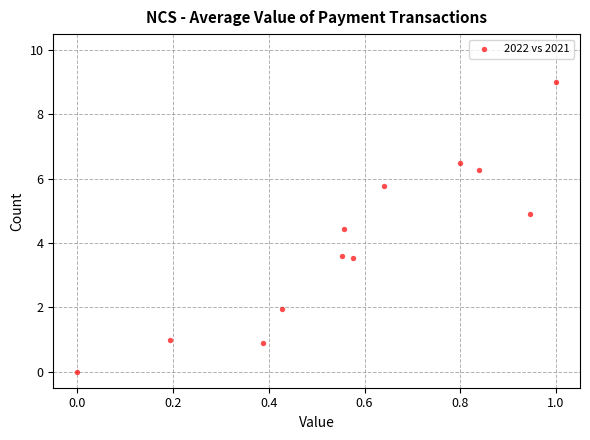

What is the range of Y values (max minus min)?

9.0